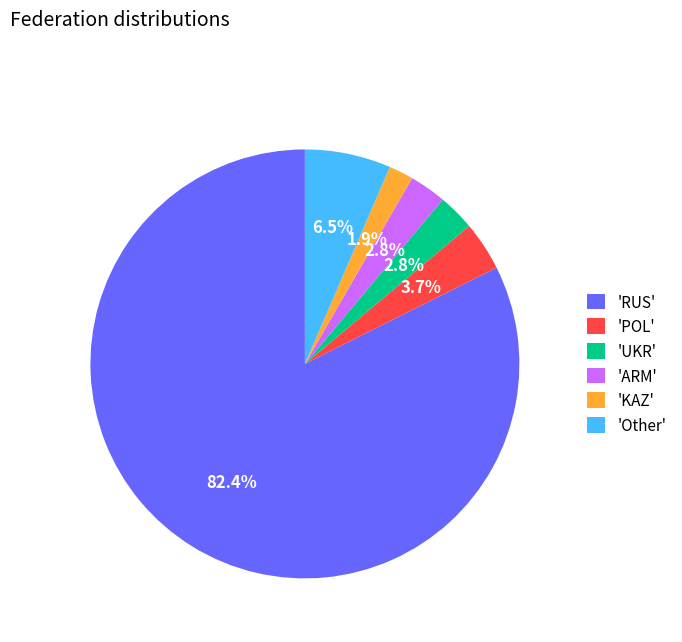

Which category has the biggest portion of the pie?

'RUS'